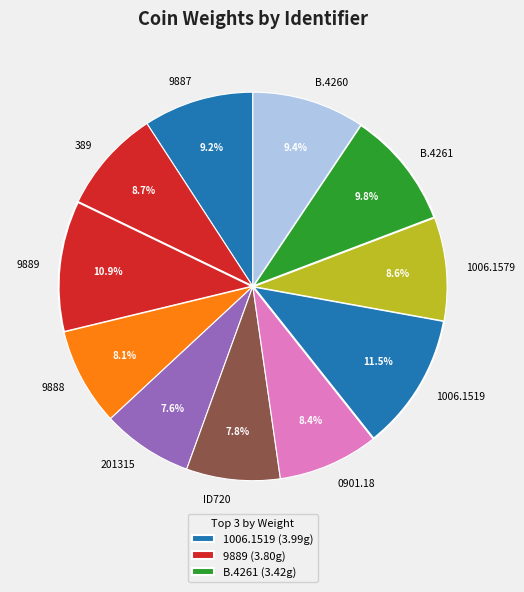

What percentage do 389 and 9889 together represent?

19.6%